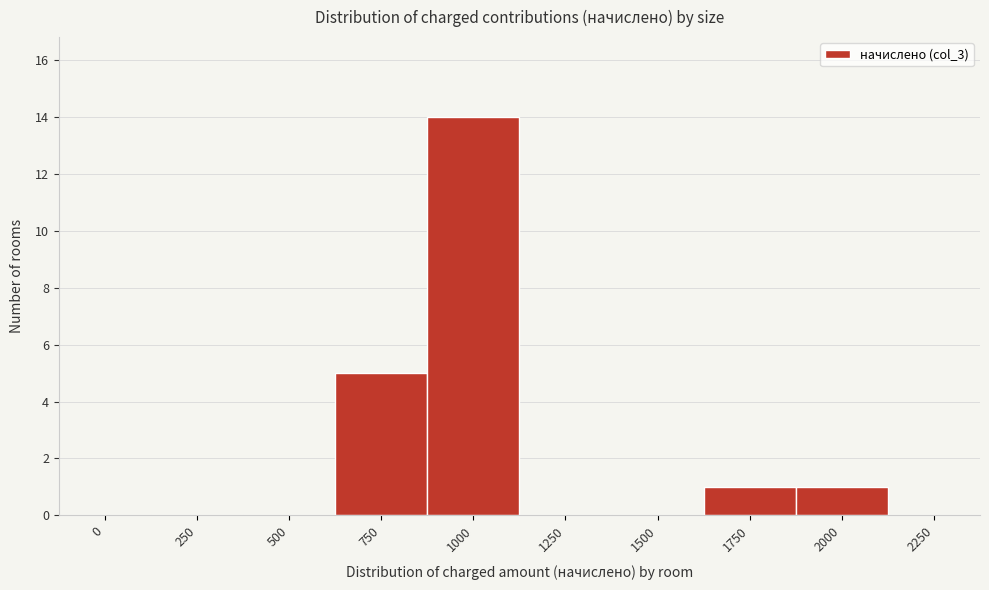

Reading right to left, what are all the values shown in this chart?

2250=0	2000=1	1750=1	1500=0	1250=0	1000=14	750=5	500=0	250=0	0=0